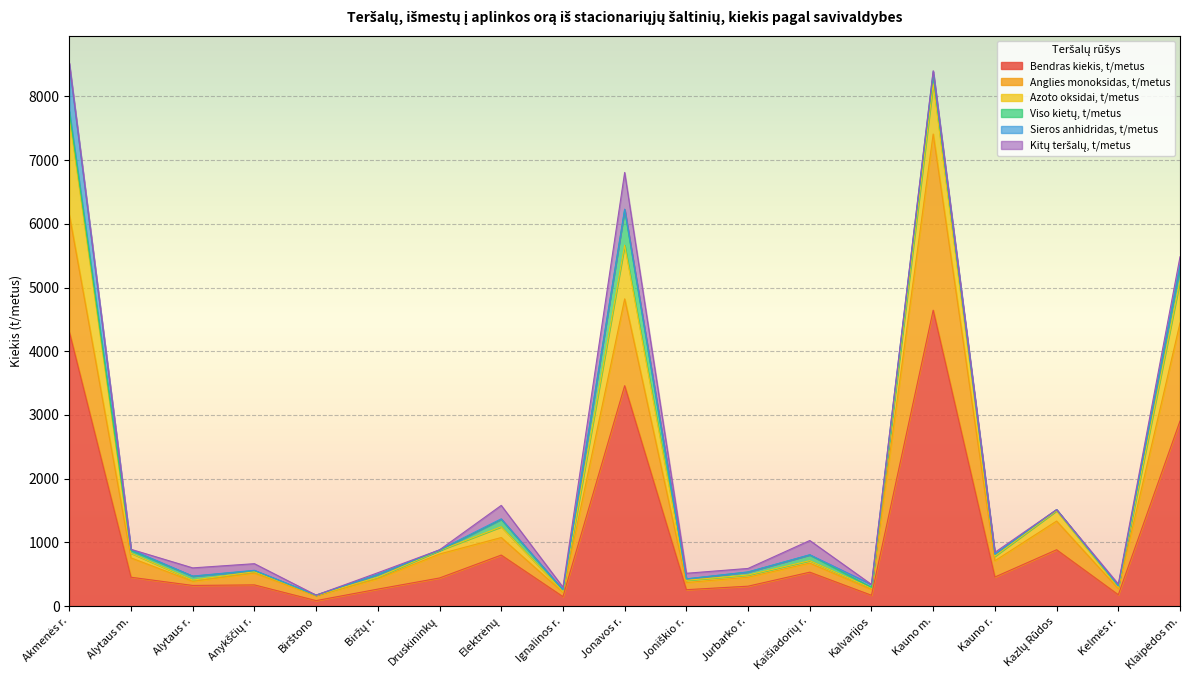

What is the label of the 7th point from the left?

Druskininkų